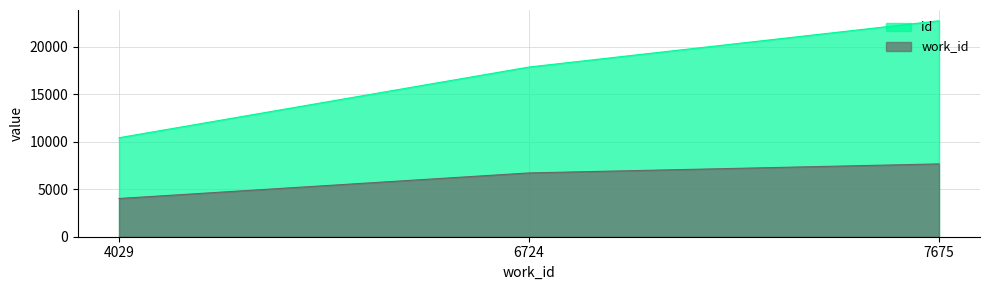

What value does the work_id series have at 7675?

7675